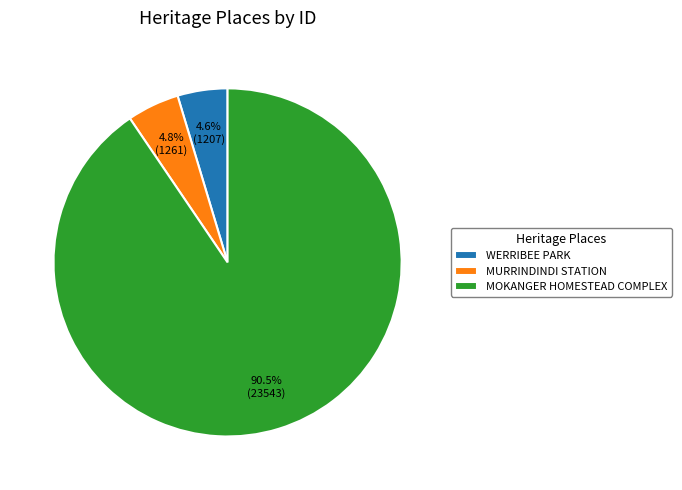

What portion of the pie excludes MURRINDINDI STATION?

95.2%